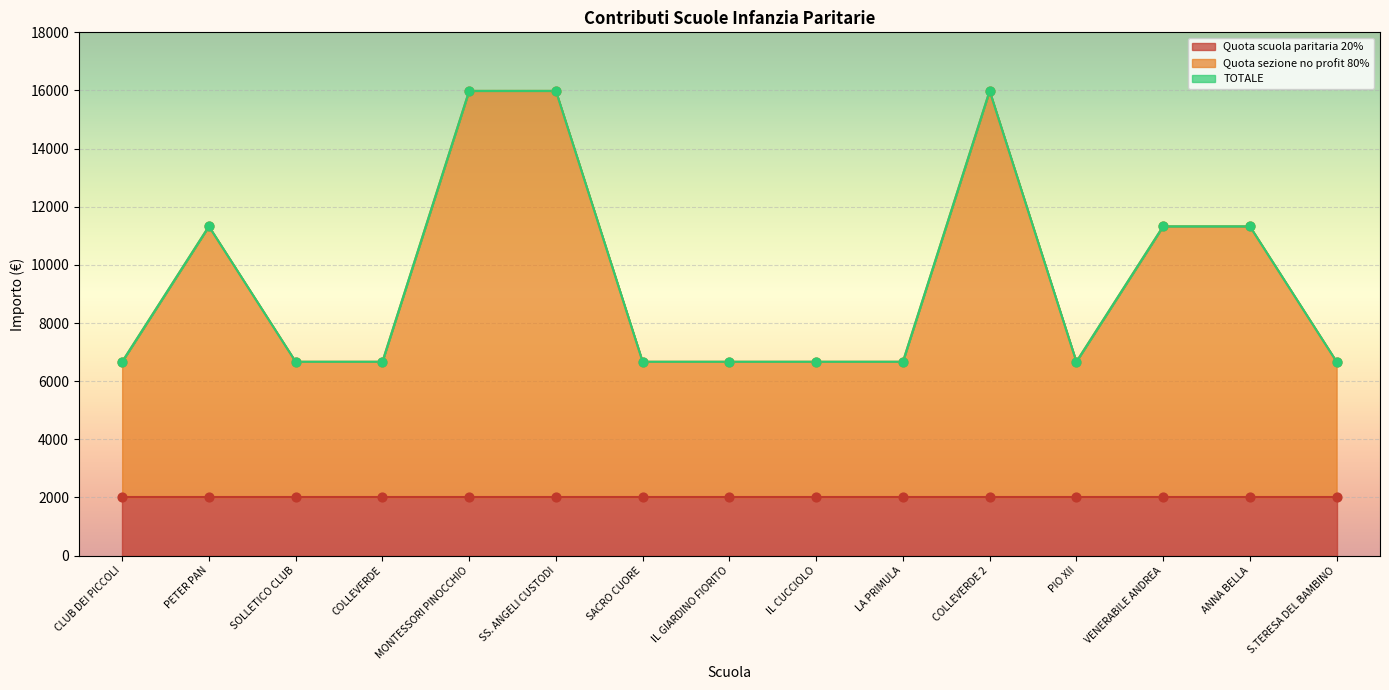

At how many categories does at least one series exceed 11790?

3